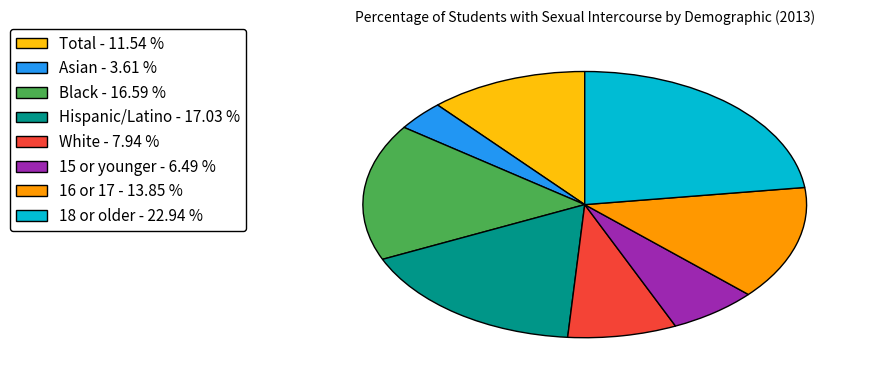

Which category has the biggest portion of the pie?

18 or older